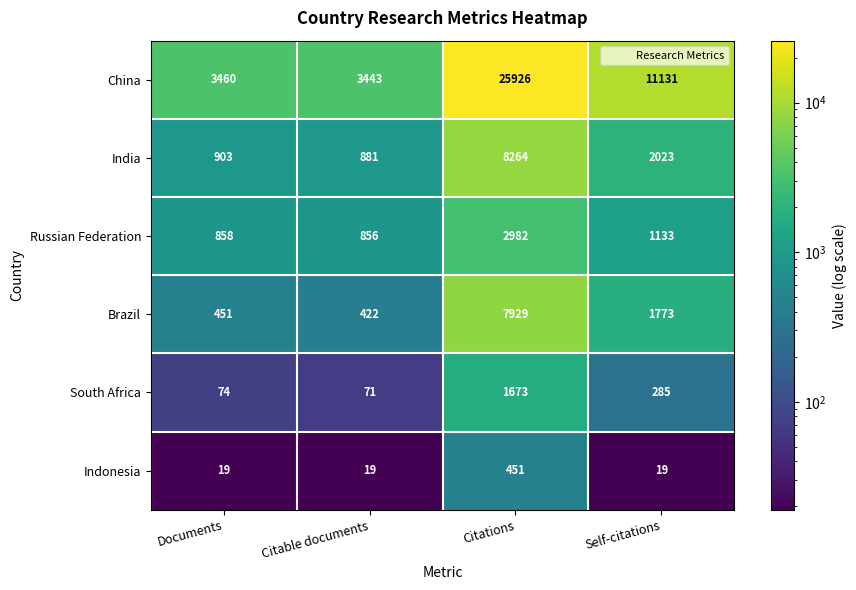

Reading right to left, list all the values displayed in this chart.

China: Self-citations=11131	Citations=25926	Citable documents=3443	Documents=3460
India: Self-citations=2023	Citations=8264	Citable documents=881	Documents=903
Russian Federation: Self-citations=1133	Citations=2982	Citable documents=856	Documents=858
Brazil: Self-citations=1773	Citations=7929	Citable documents=422	Documents=451
South Africa: Self-citations=285	Citations=1673	Citable documents=71	Documents=74
Indonesia: Self-citations=19	Citations=451	Citable documents=19	Documents=19